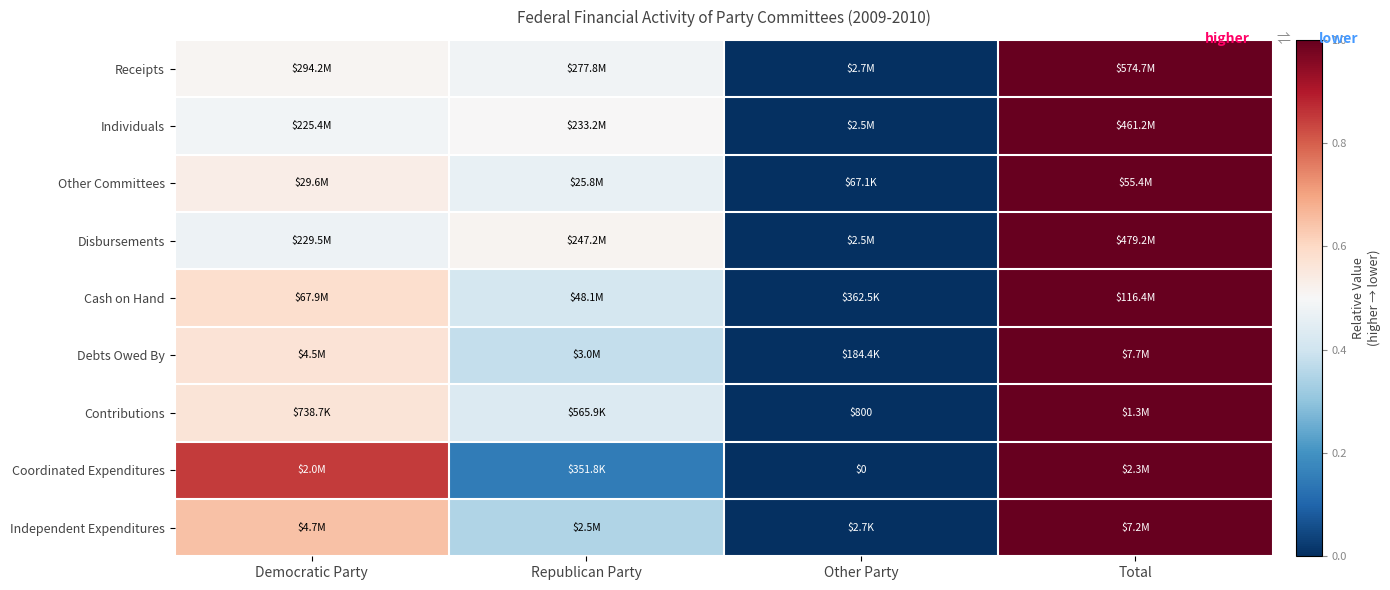

Is the value of Contributions at Other Party greater than the value of Coordinated Expenditures at Other Party?

Yes